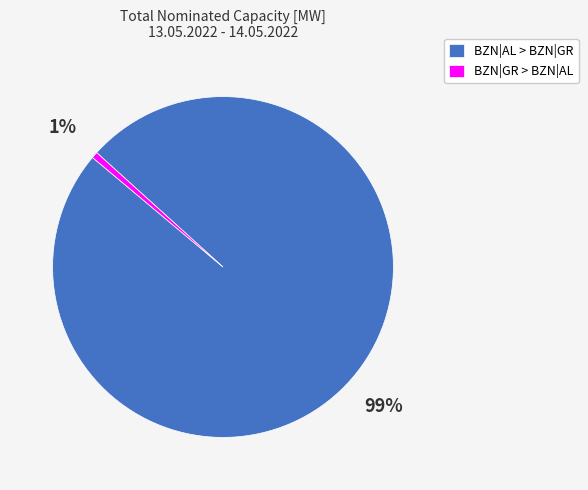

Count the number of slices in the pie.

2